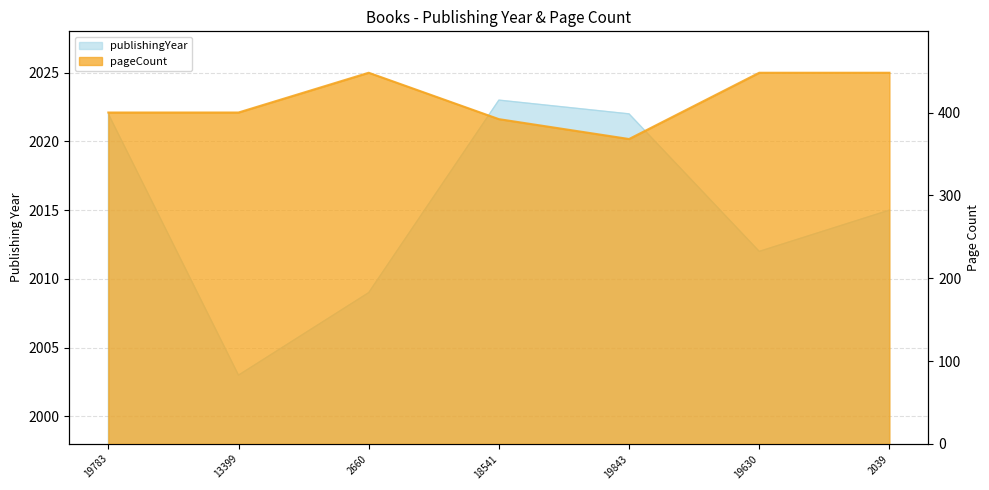

What is the value of the publishingYear point at the 4th from the left?

2023